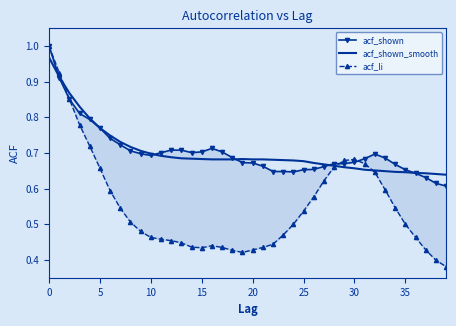

At which category does the chart reach its minimum across all series?

39